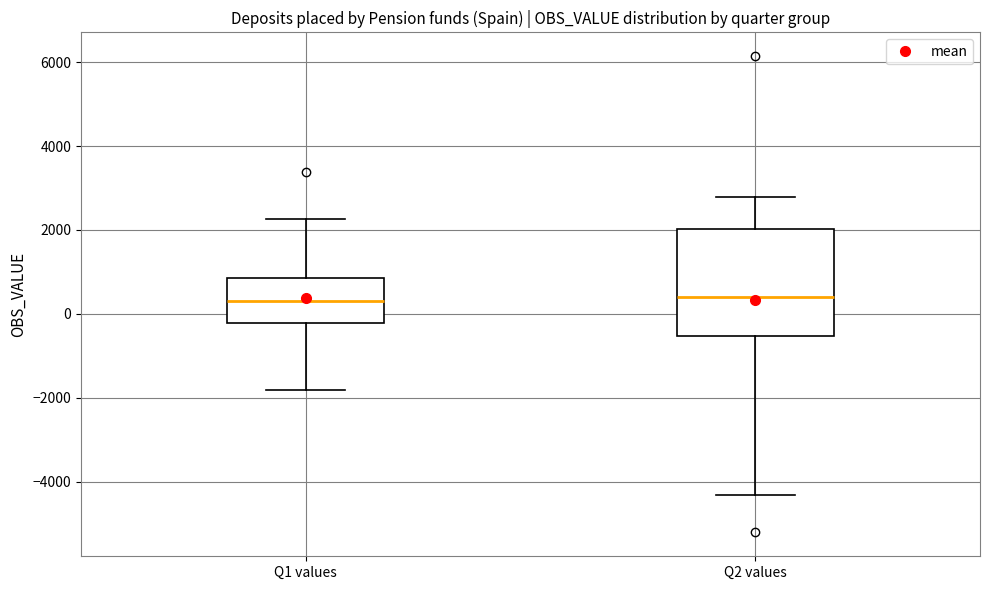

Where is the lower edge of the box for Q2 values on the y-axis? The values are not printed on the chart, so give them approximately, as read against the axis.

-600